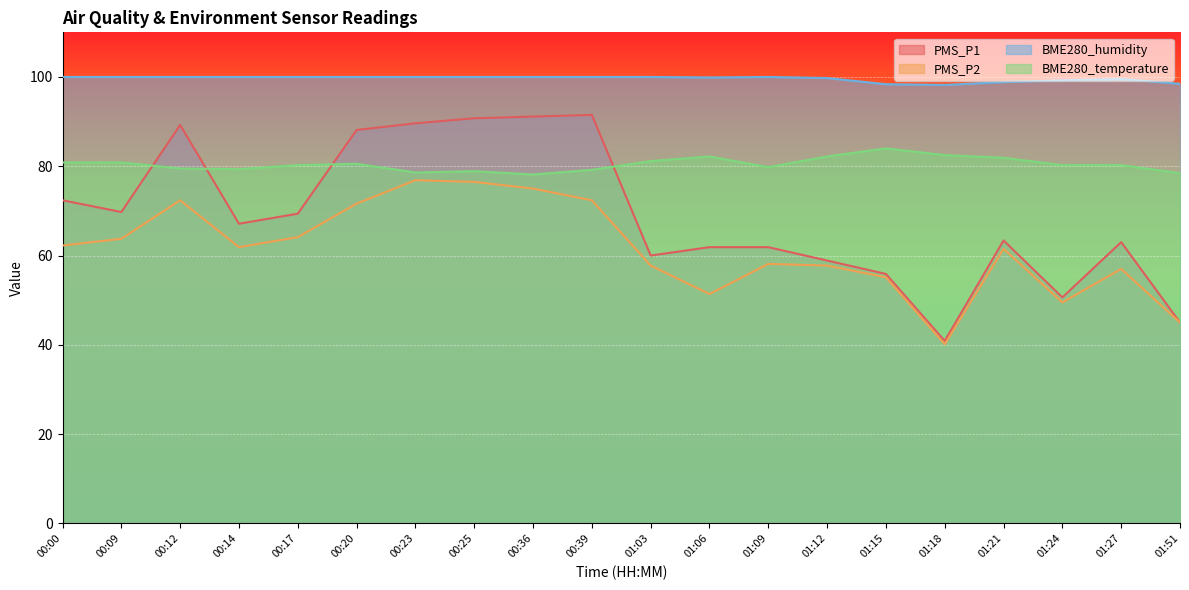

Reading right to left, transcribe all the data shown in this chart.

PMS_P1: 45.0	63.0	50.6	63.4	40.9	55.9	58.9	61.9	61.9	60.0	91.5	91.1	90.8	89.6	88.1	69.4	67.1	89.2	69.8	72.4
PMS_P2: 45.0	57.0	49.5	61.5	40.1	55.1	57.8	58.1	51.4	57.8	72.4	75.0	76.5	76.9	71.6	64.1	61.9	72.4	63.8	62.2
BME280_humidity: 98.5	99.5	99.2	98.9	98.2	98.4	99.8	100.0	99.9	100.0	100.0	100.0	100.0	100.0	100.0	100.0	100.0	100.0	100.0	100.0
BME280_temperature: 78.5	80.2	80.2	81.9	82.5	84.0	82.2	79.8	82.2	81.2	79.2	78.2	78.9	78.6	80.5	80.2	79.3	79.5	80.8	80.8